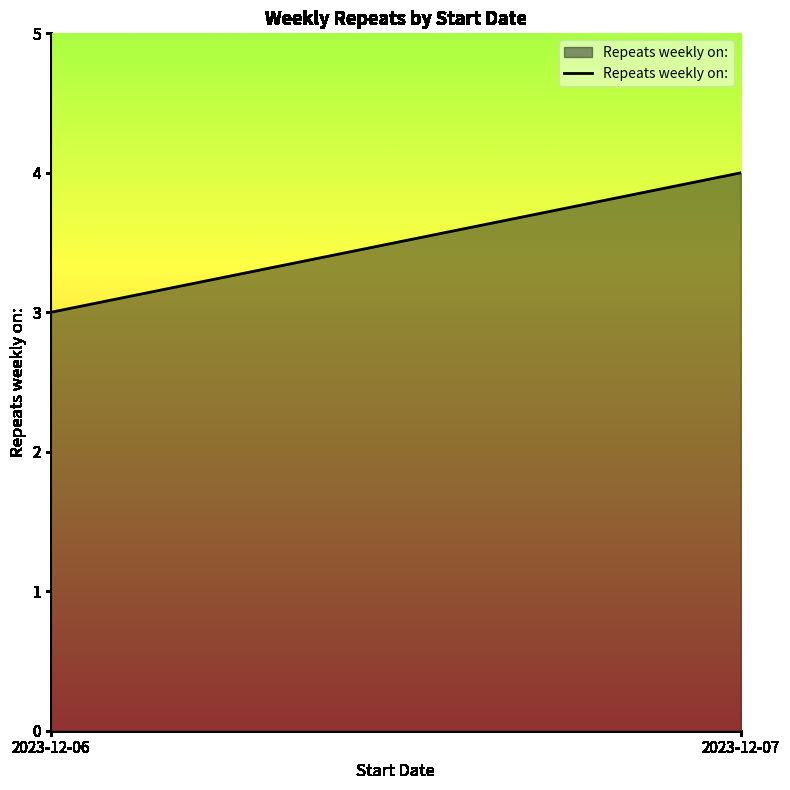

List the labels in order of value, smallest first.

2023-12-06, 2023-12-07